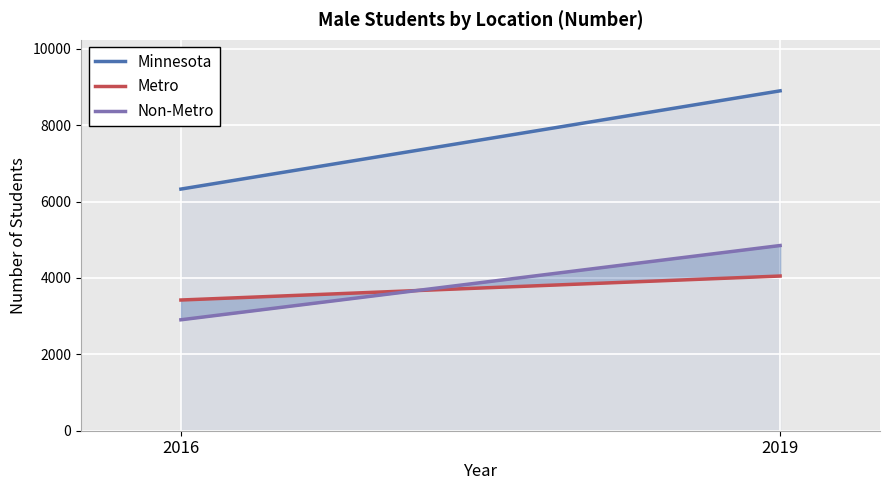

What is the difference between the highest and lowest values at 2016?

3423